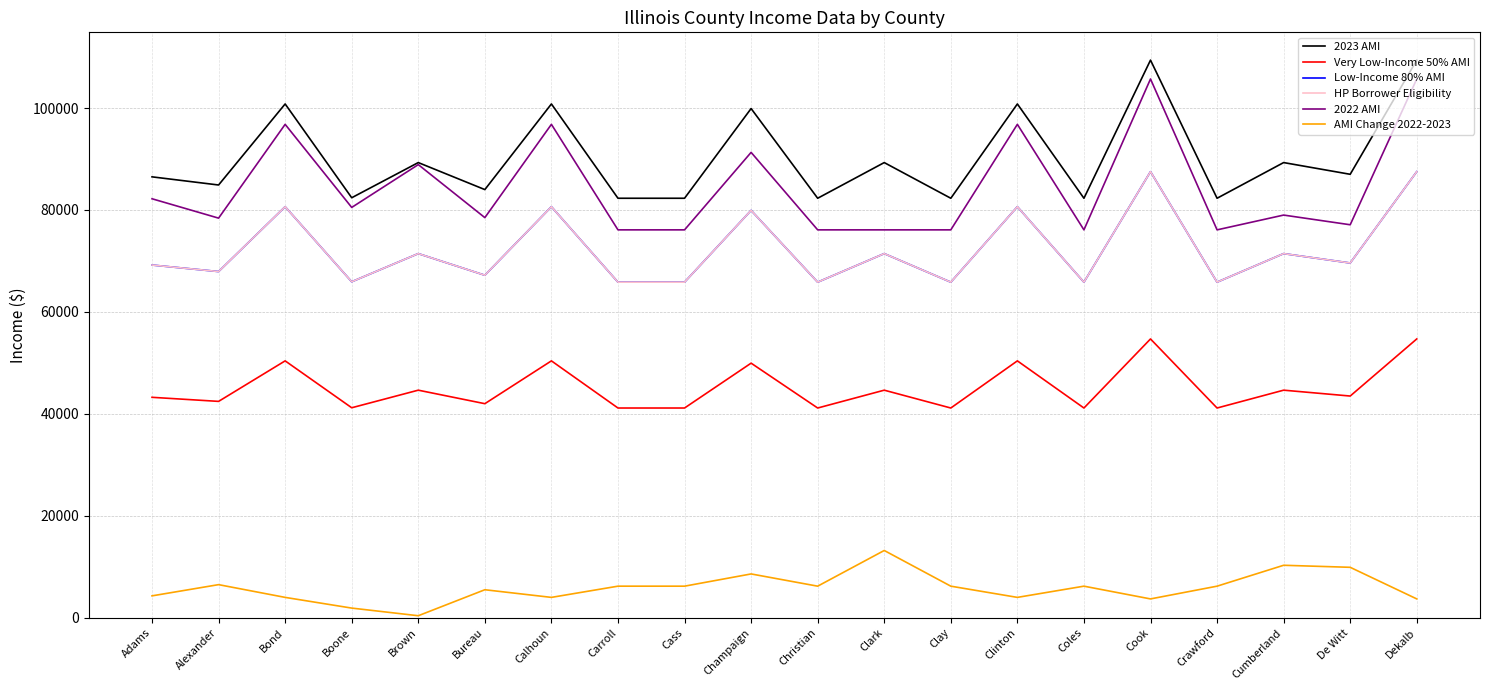

Which category has the highest value across all series?

Cook